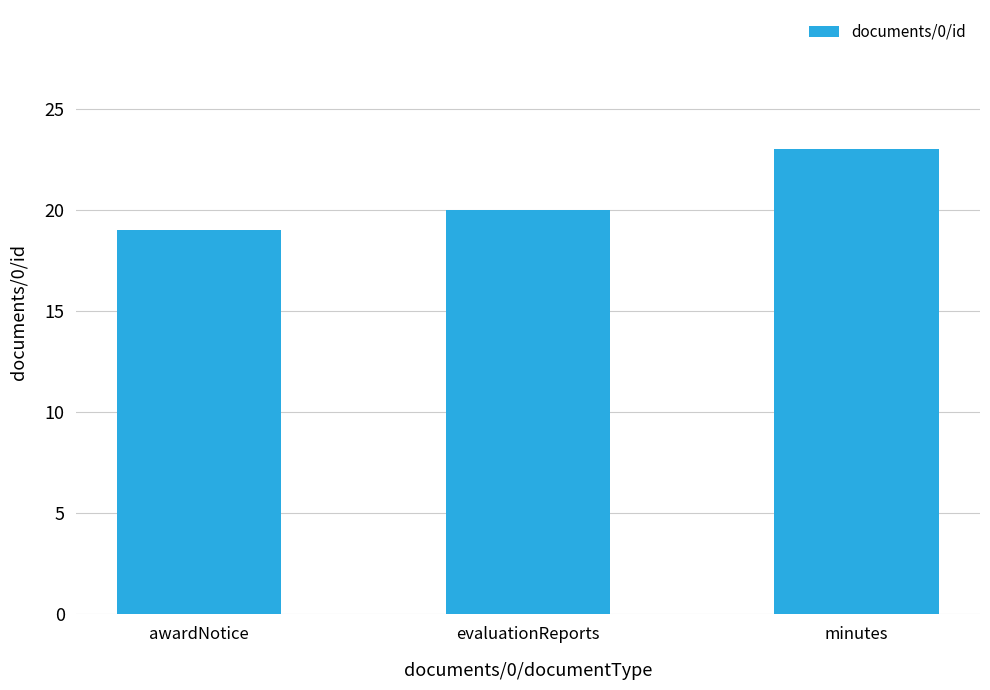

Does the chart contain any negative values?

No